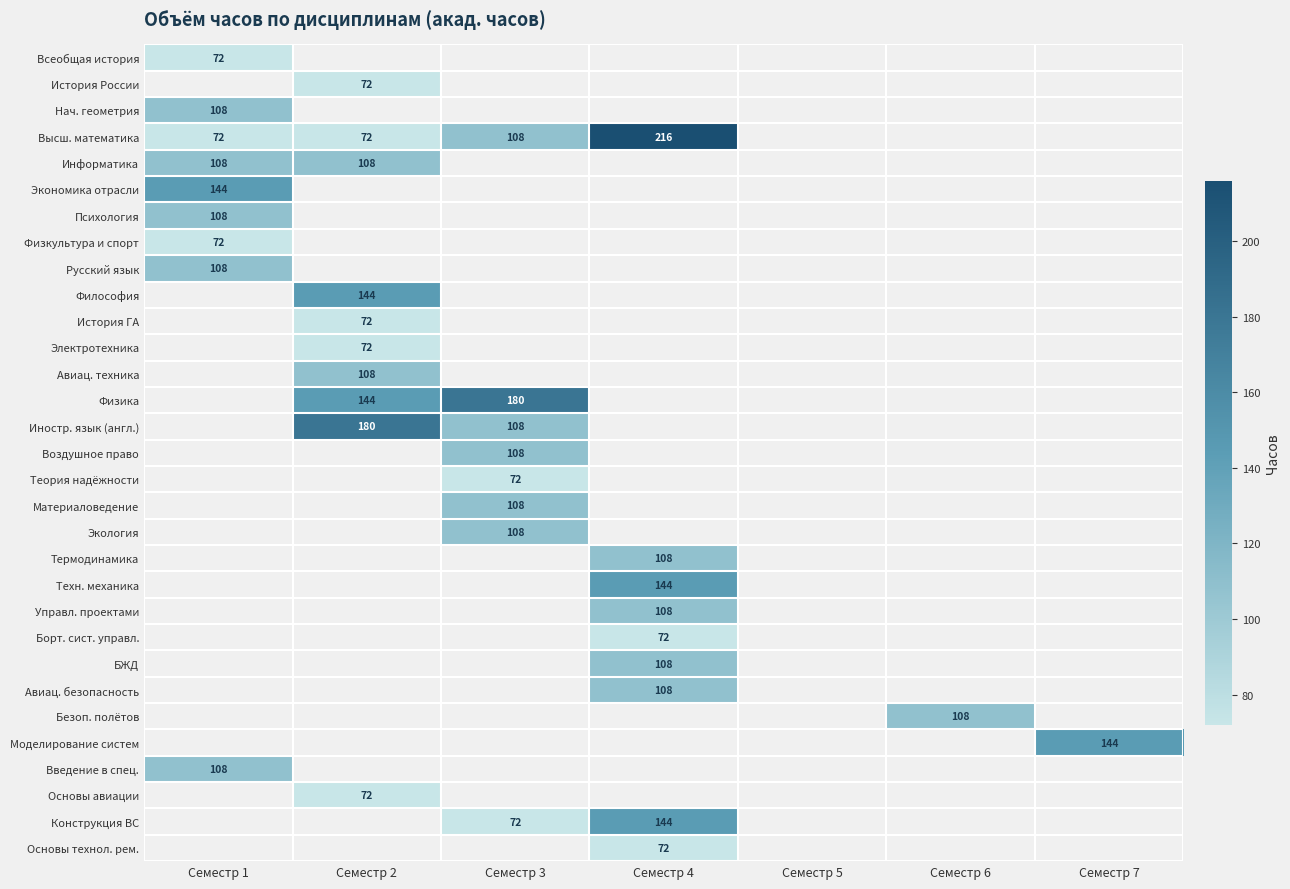

Between Семестр 1 and Семестр 4, which is larger?

Семестр 4